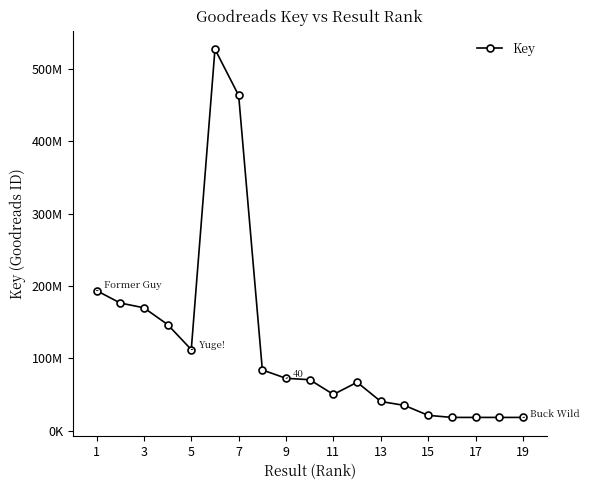

Does the chart have visible grid lines?

No